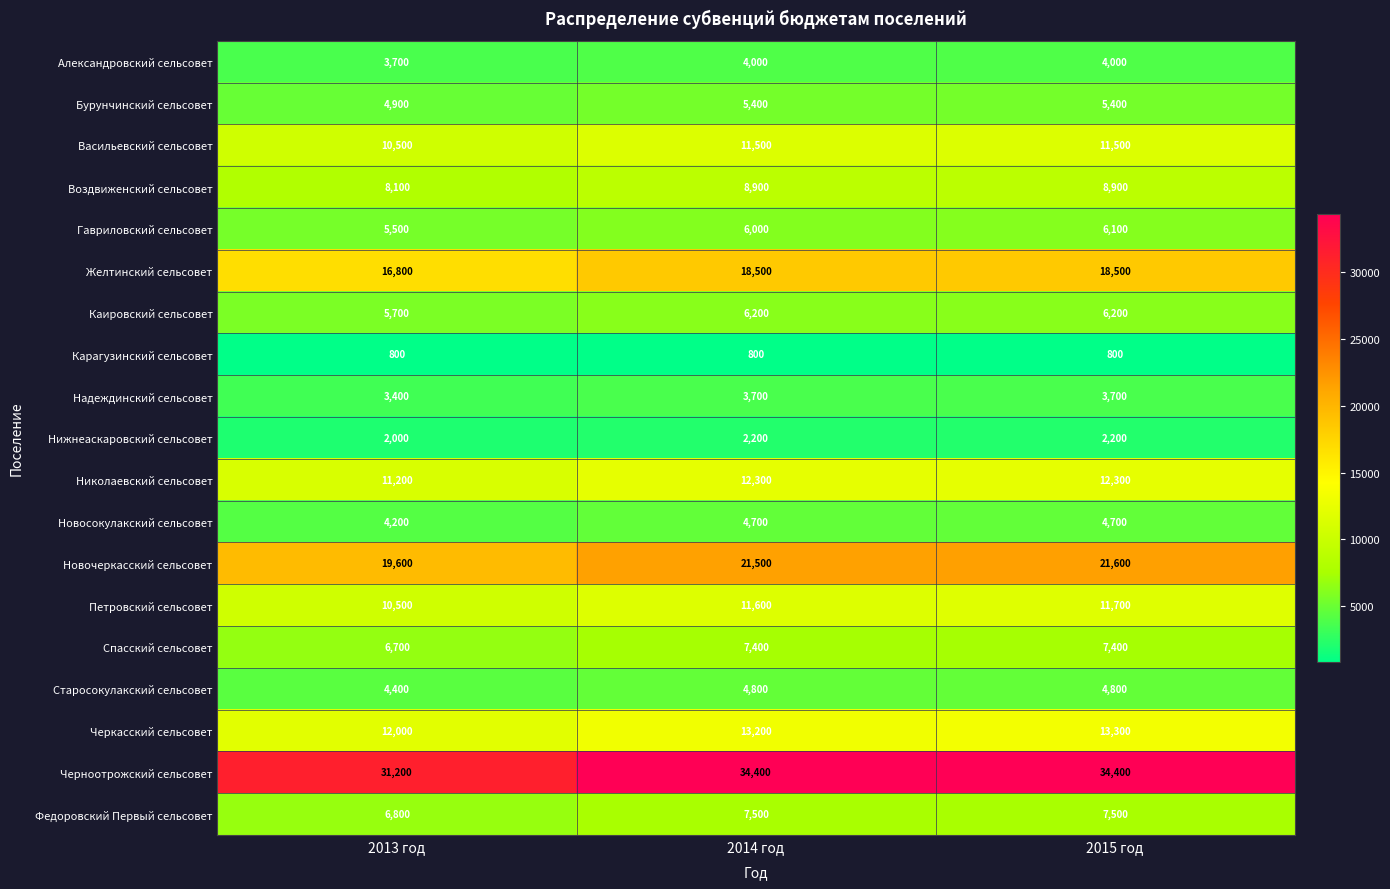

What is the maximum value shown in the chart?

34400